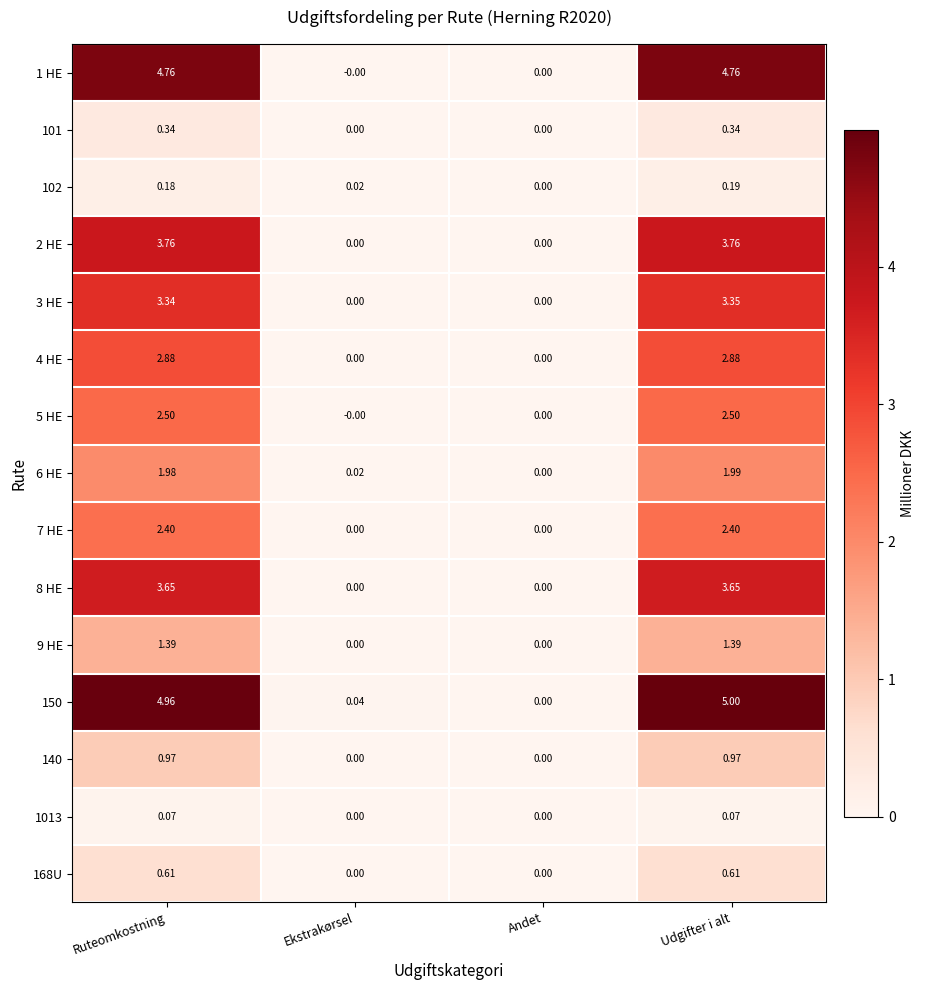

At which category is the sum across all series the highest?

Udgifter i alt